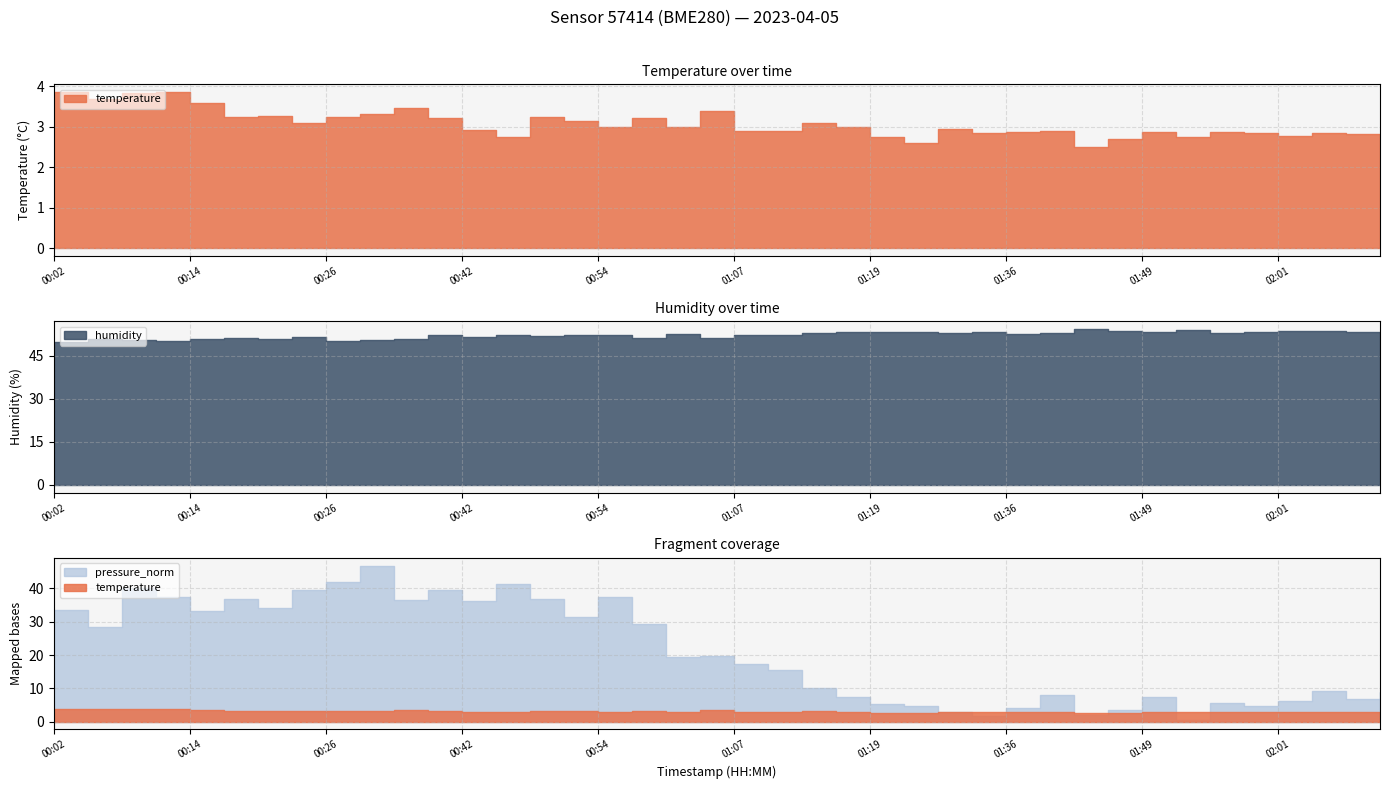

In pressure_norm, how many points are lower than both neighbors (excluding endpoints)?

12